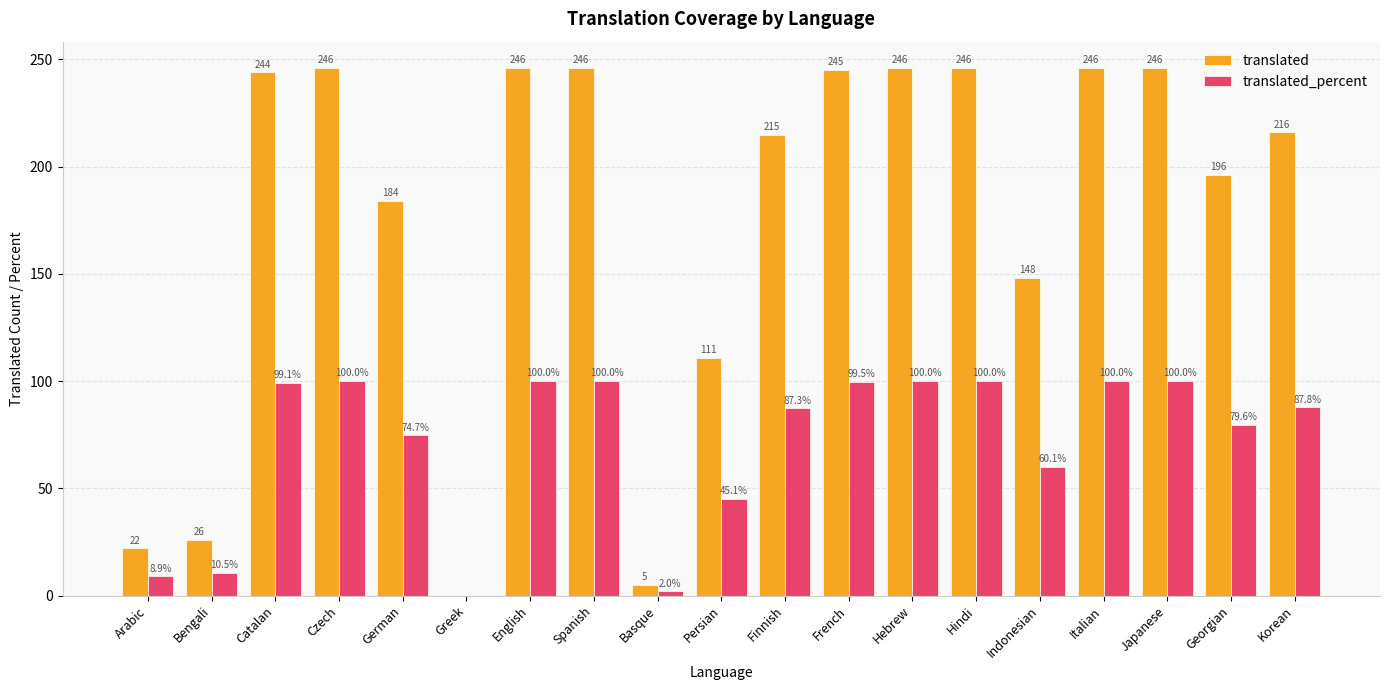

Which series has the largest total across all categories?

translated